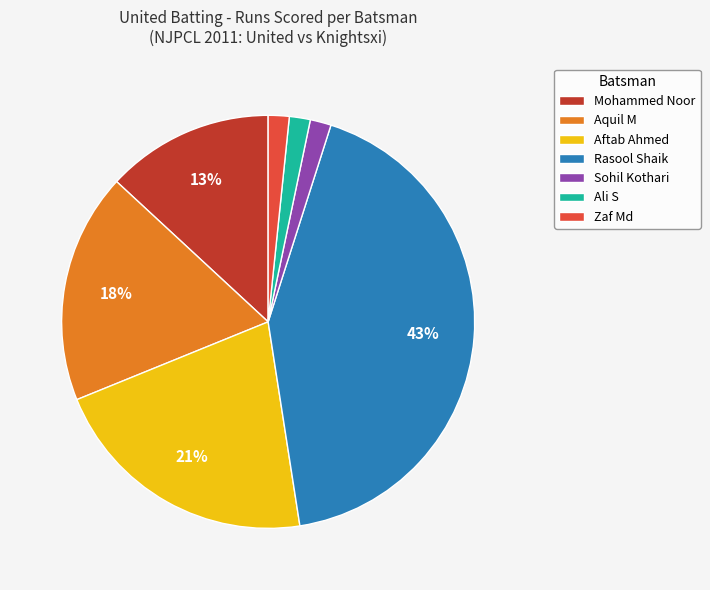

True or false: Mohammed Noor accounts for 22% of the total.

False